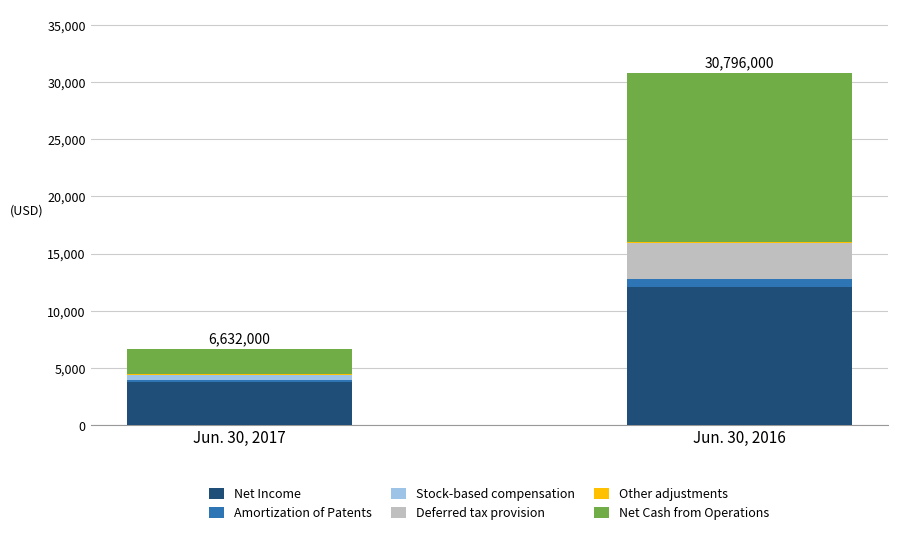

True or false: Other adjustments has a value of 39000 at Jun. 30, 2017.

True